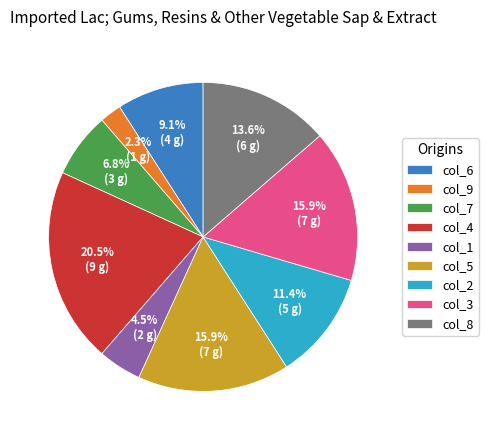

Is there any slice that represents more than half of the pie?

No